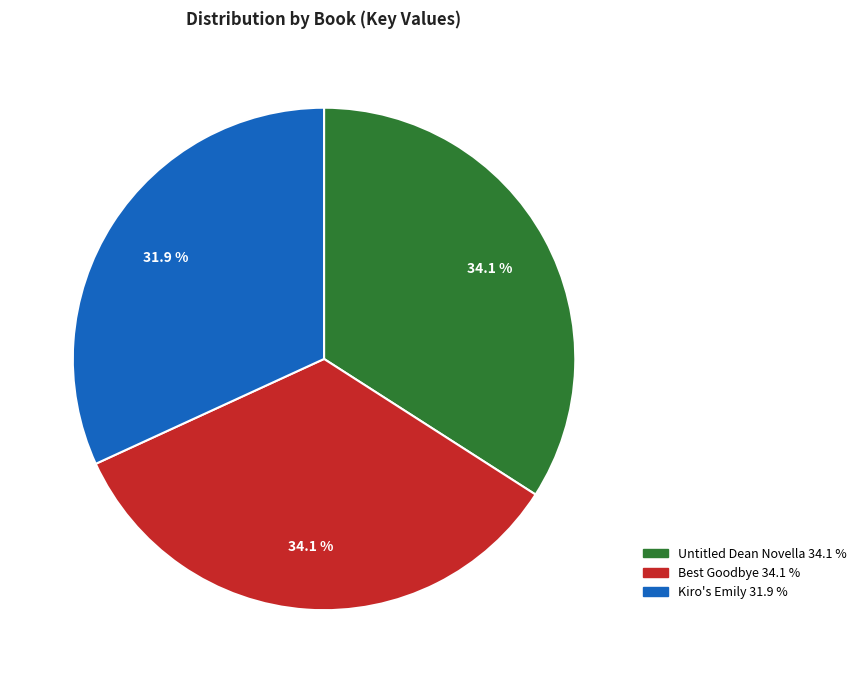

How many slices are in this pie chart?

3